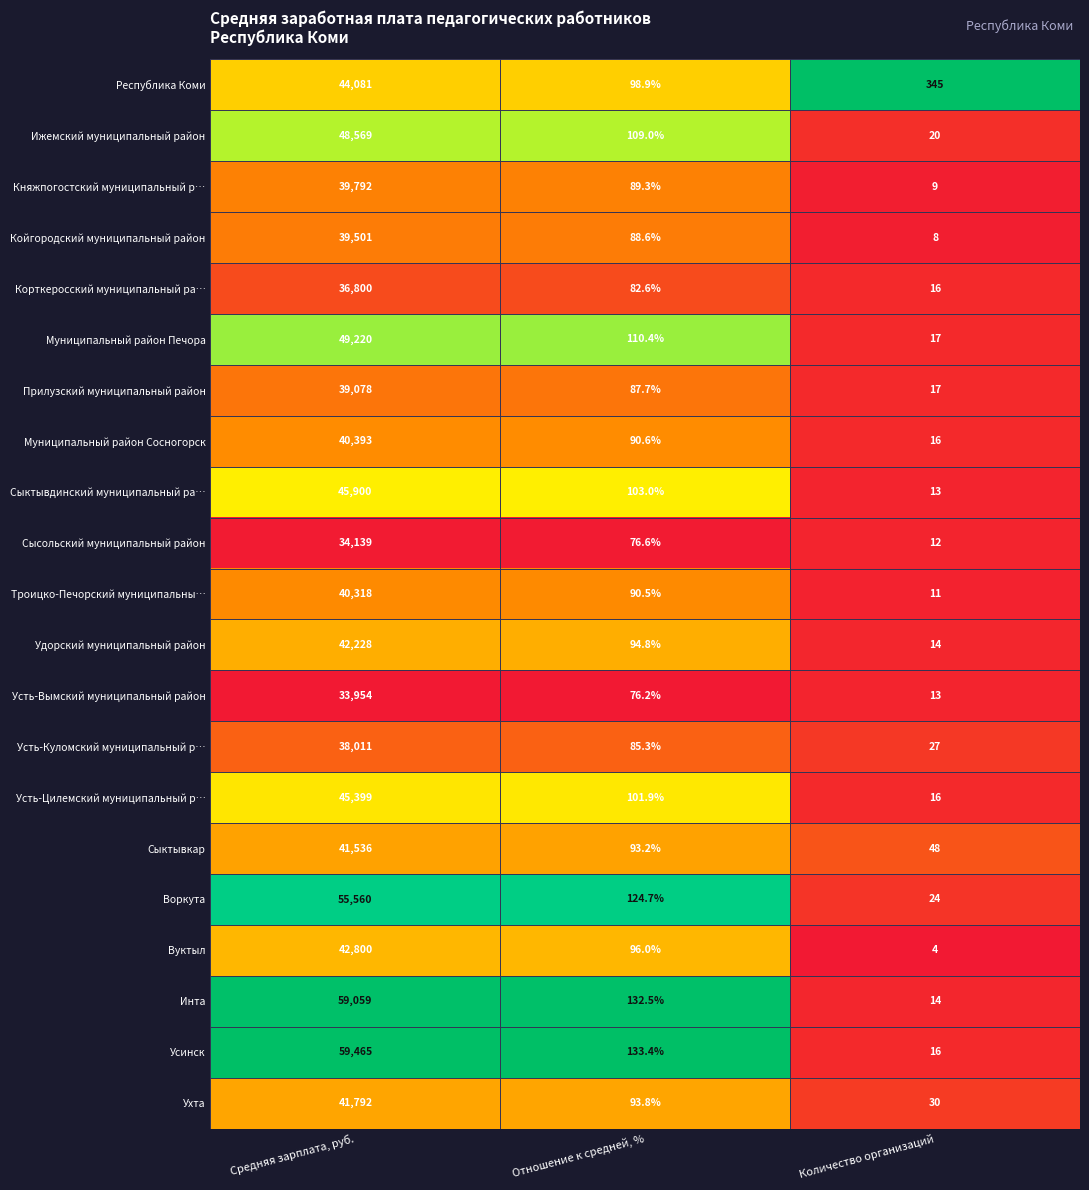

How many series are shown in this chart?

21